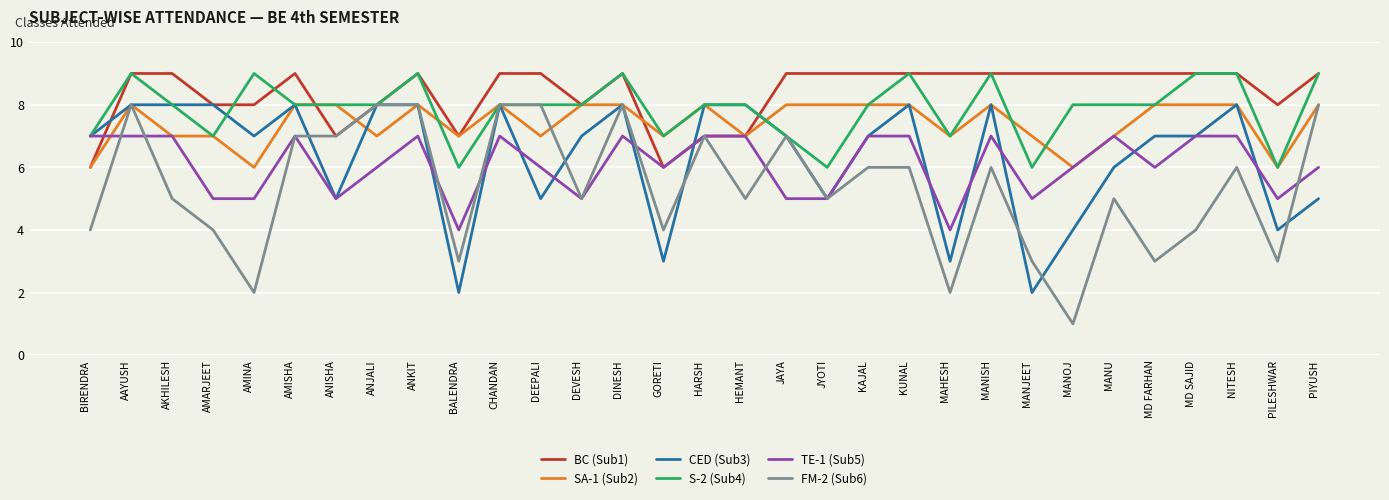

Which series has the widest spread of values?

FM-2 (Sub6)